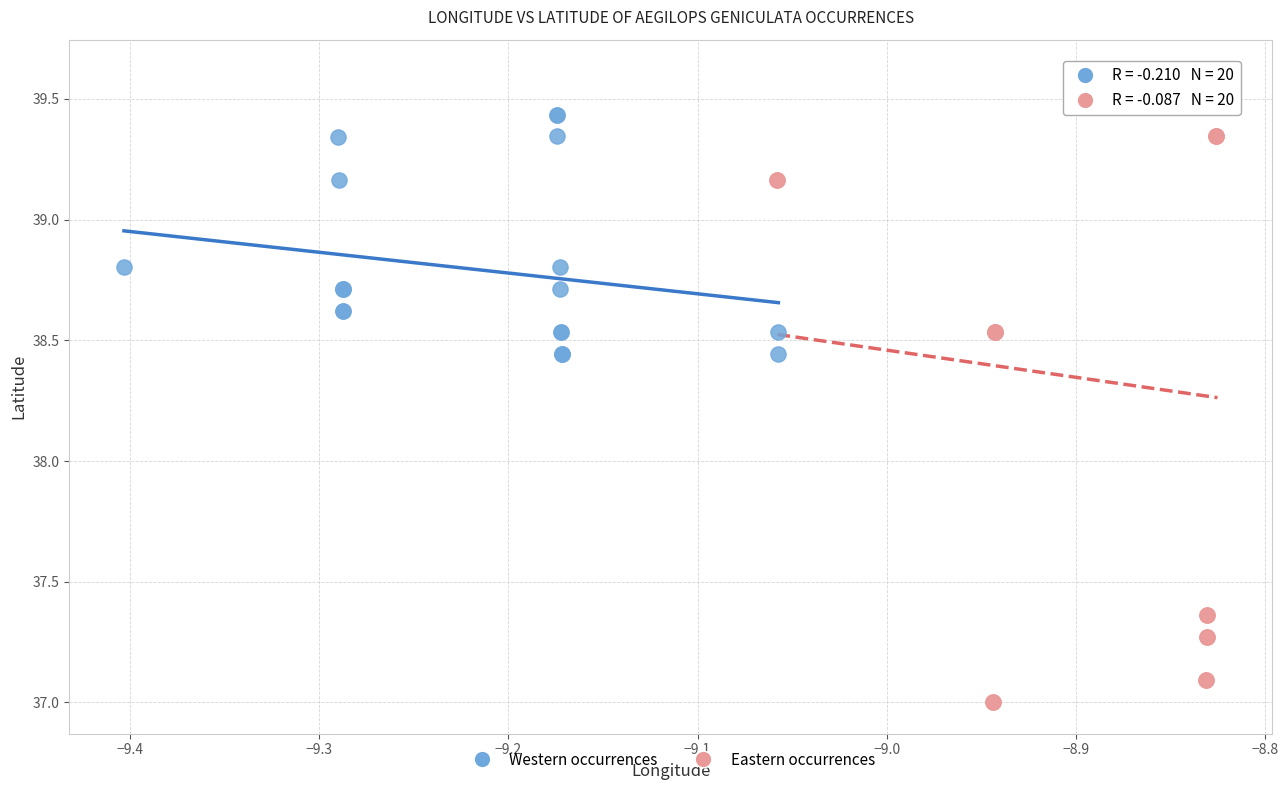

Which series contains the highest Y value?

Eastern occurrences